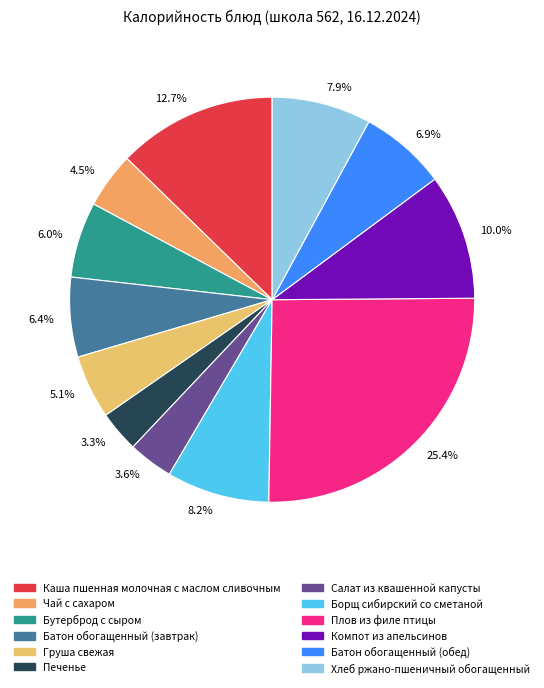

Combined, do 8.2% and 7.9% account for over 50%?

No